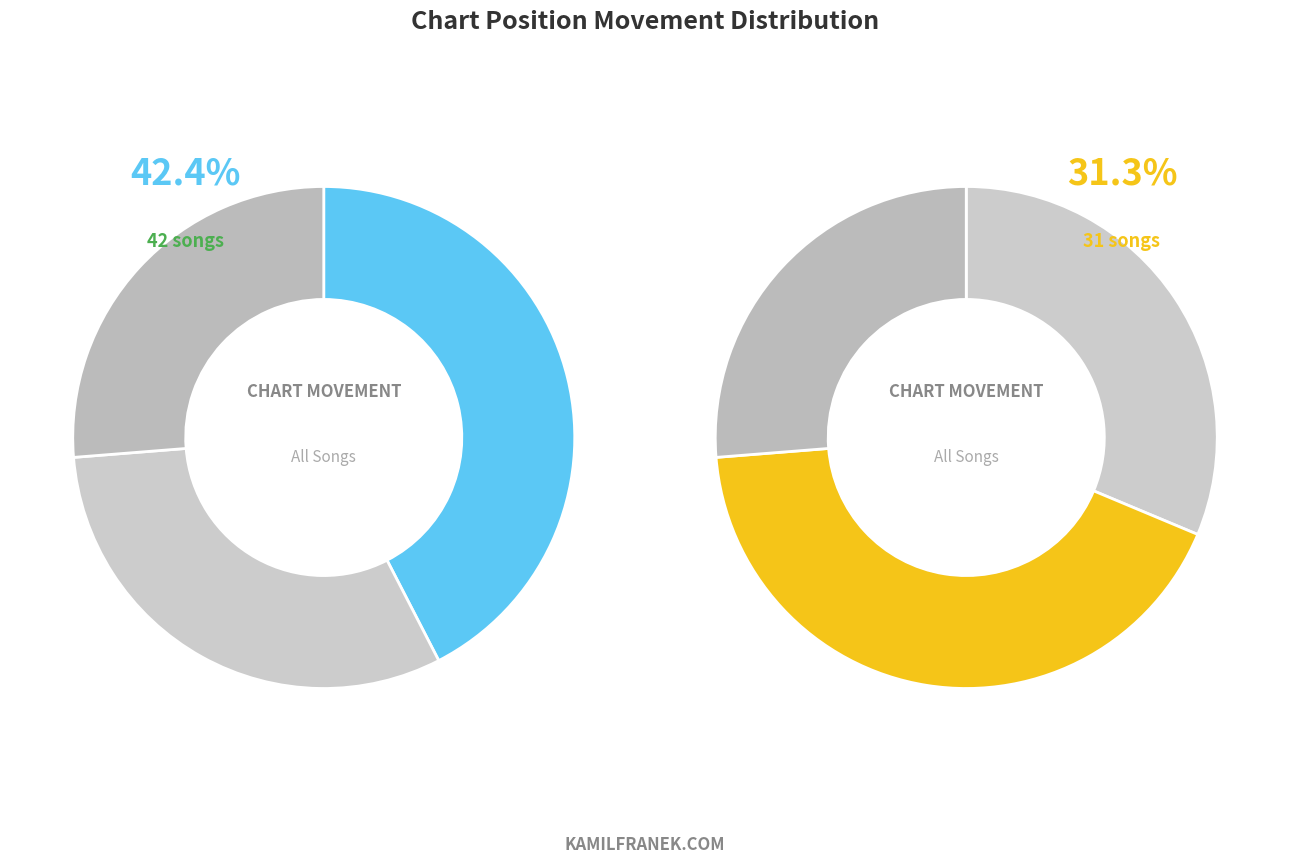

Does any single category account for the majority?

No